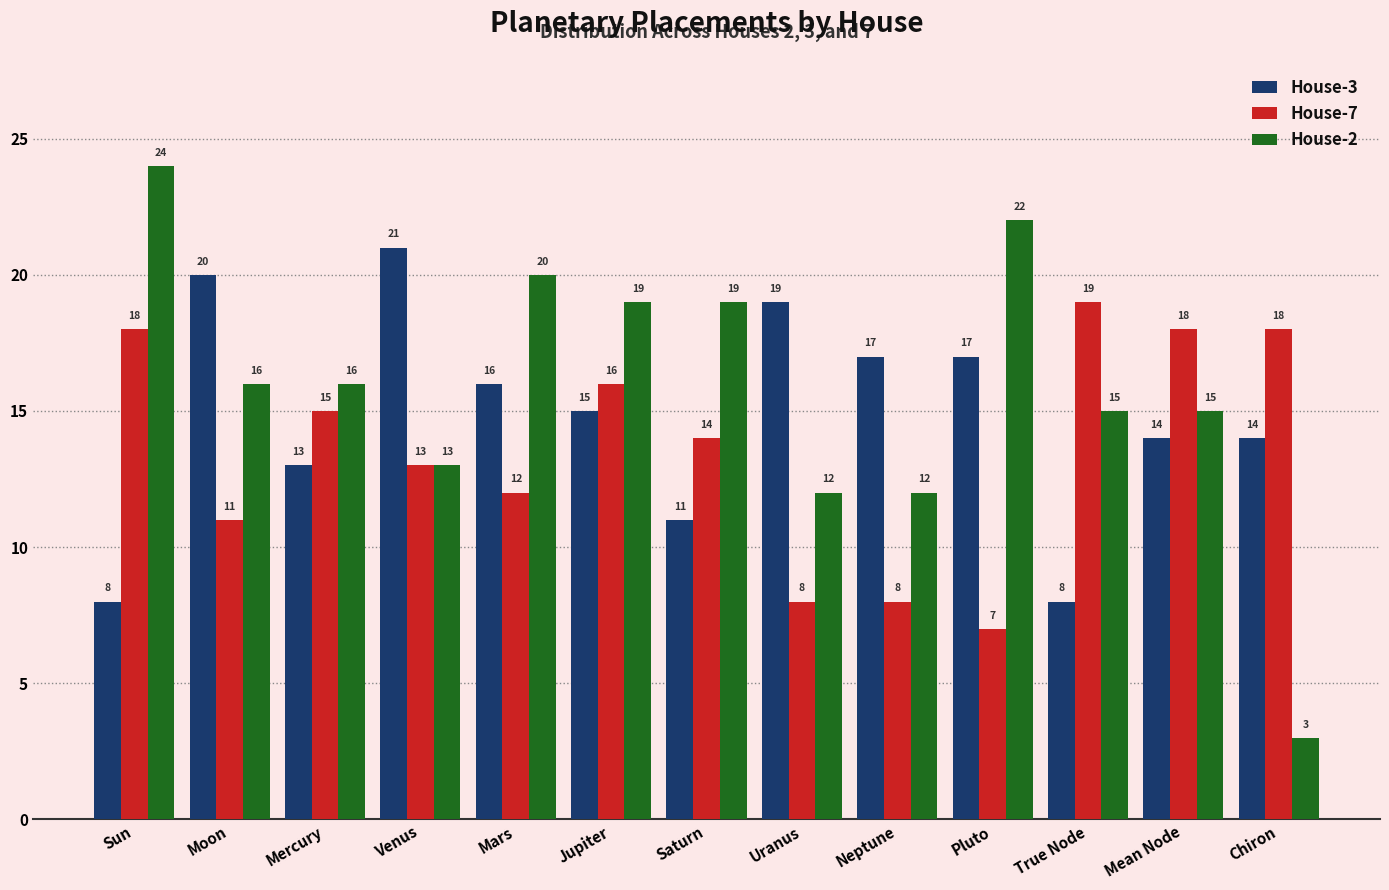

What is the difference between the highest and lowest values at Mercury?

3